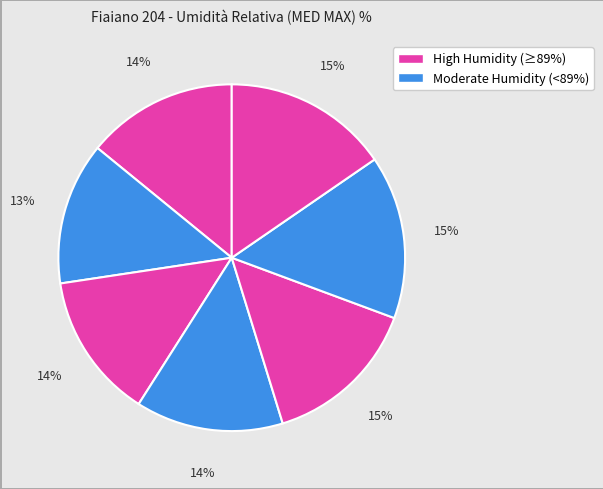

How many slices are in this pie chart?

7